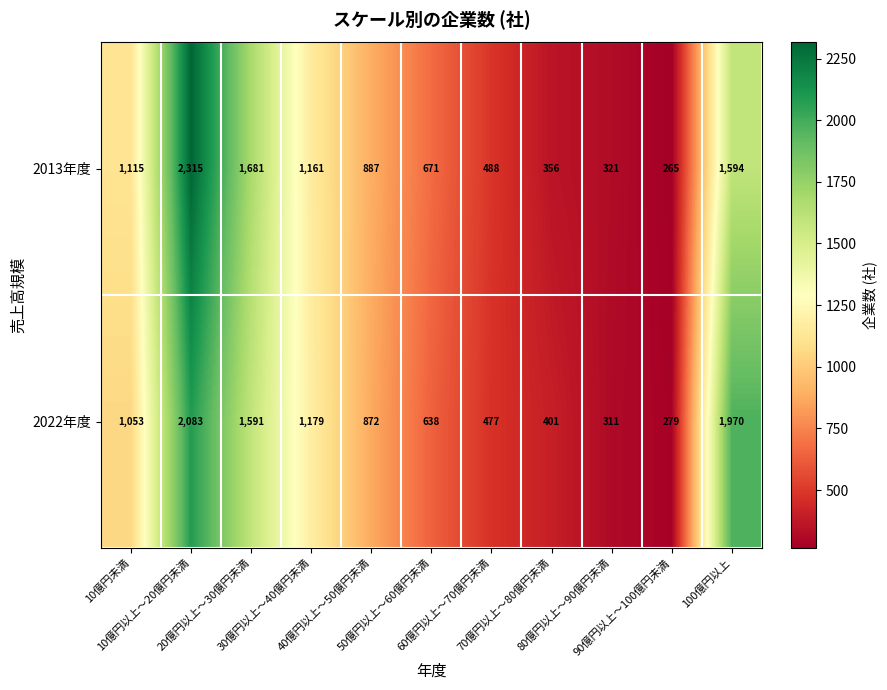

What is the average value of the 2022年度 series?

987